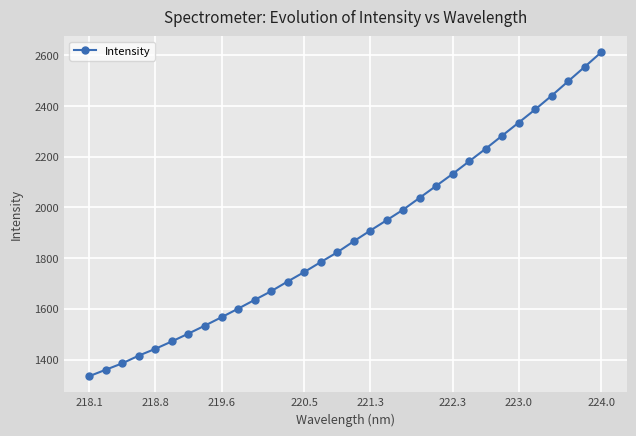

What is the average value?

1889.5